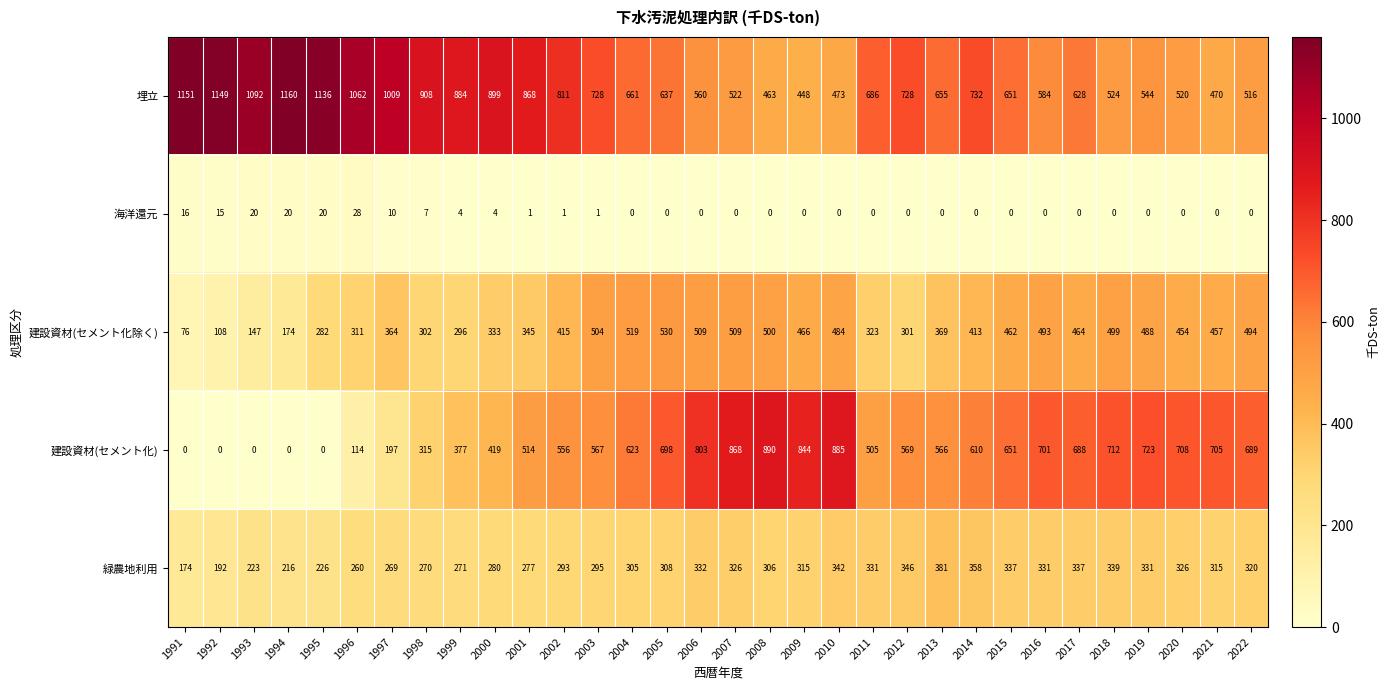

Which series has the largest range (max minus min)?

建設資材(セメント化)